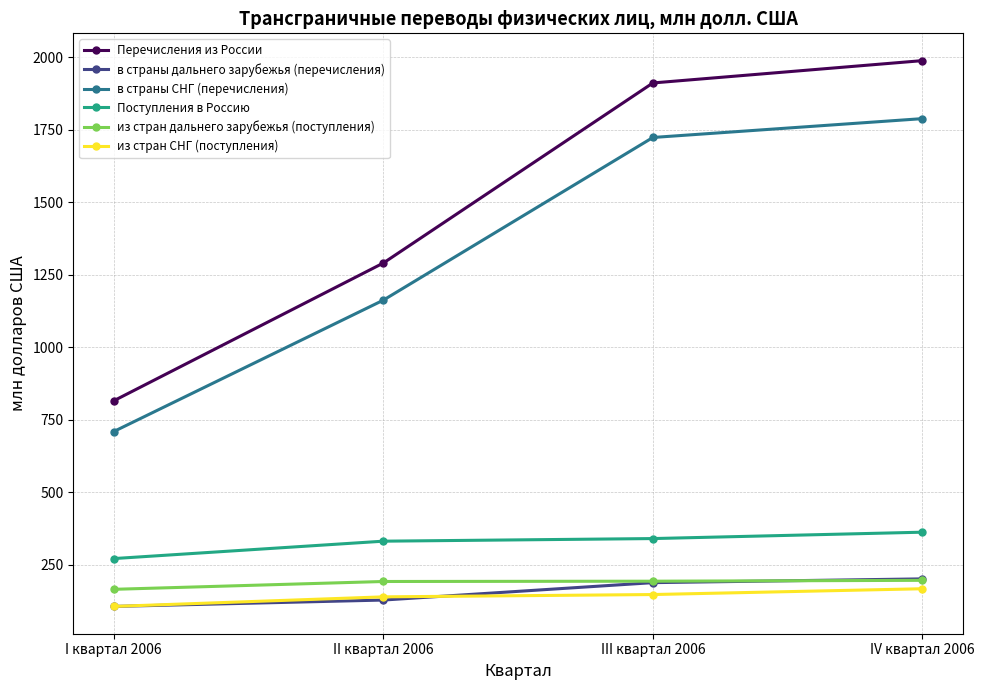

True or false: в страны СНГ (перечисления) has a value of 1723 at III квартал 2006.

True